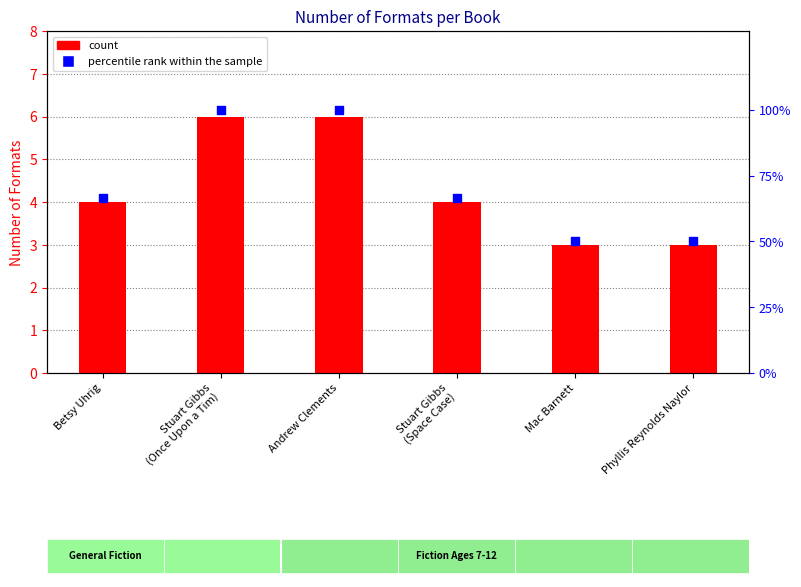

Which series reaches the minimum Y coordinate?

percentile rank within the sample